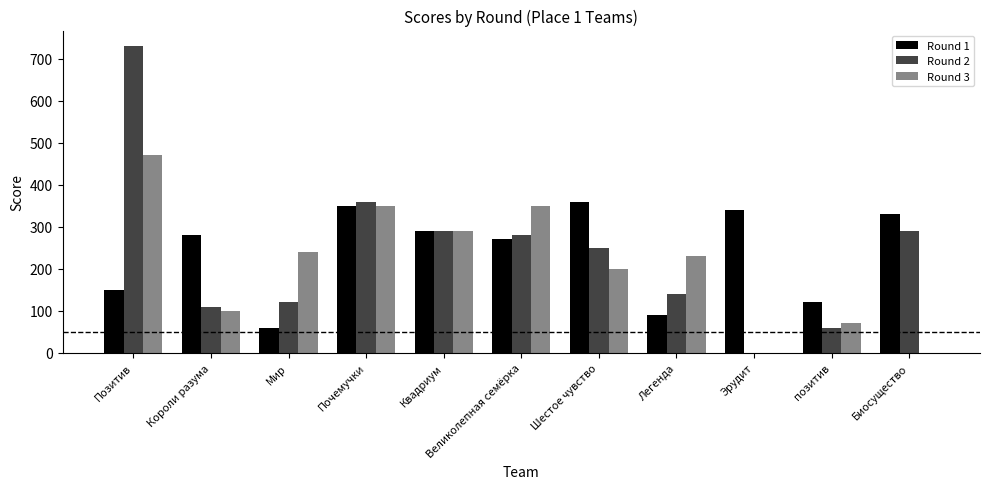

What value does the Round 2 series have at Великолепная семёрка, to the nearest 50?

300